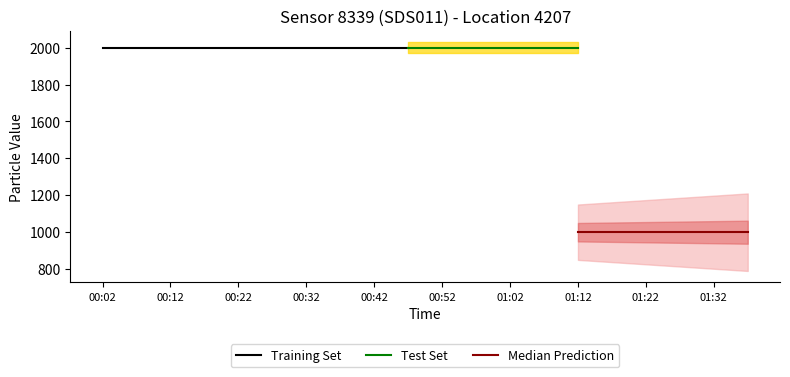

At how many categories does at least one series exceed 1581?

20